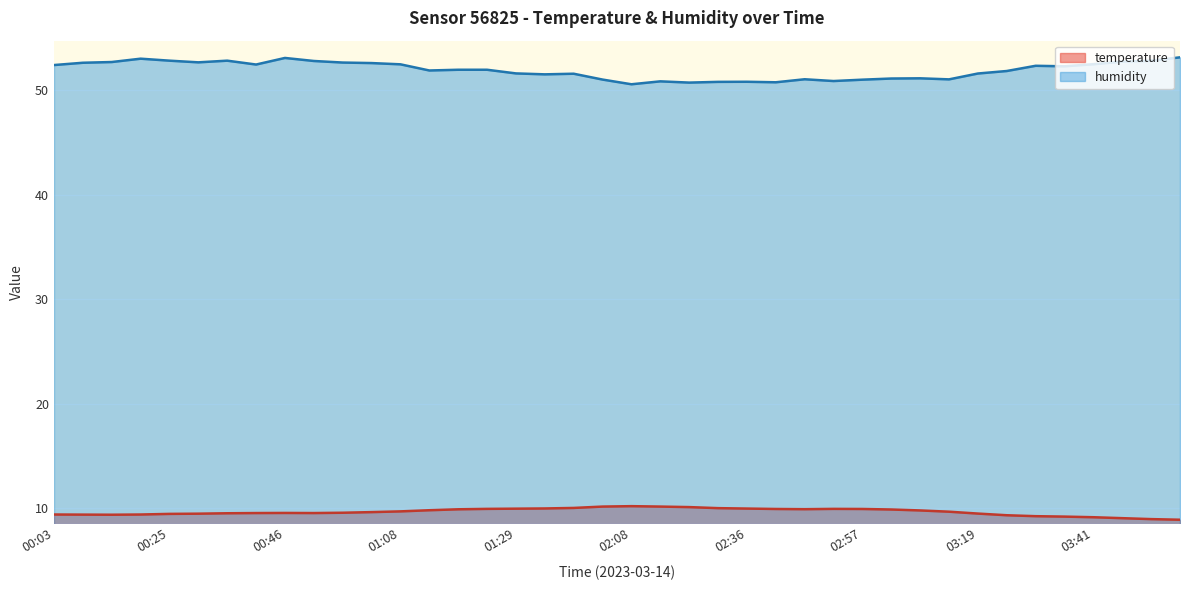

What is the label of the 28th point from the right?

01:08